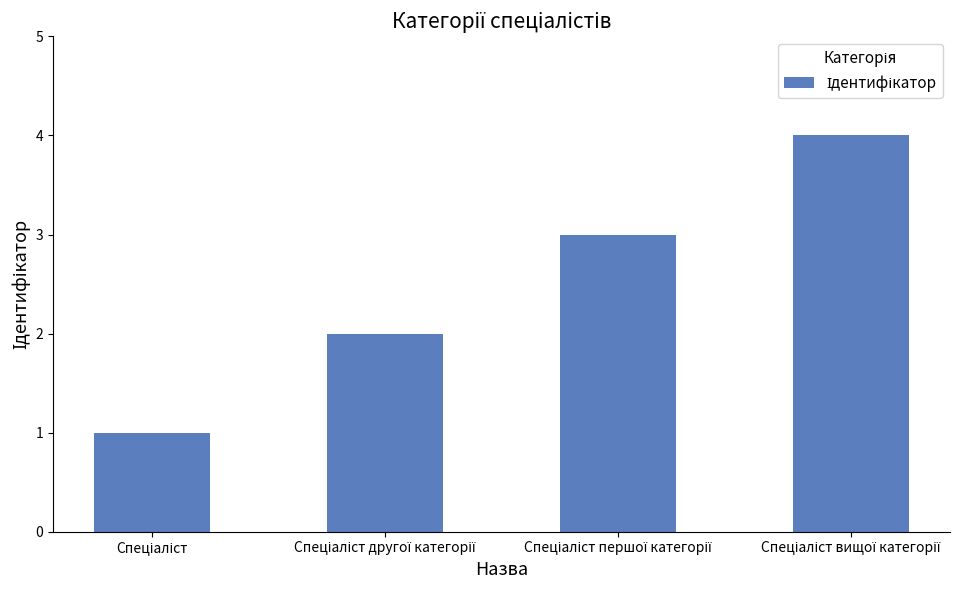

What is the difference between the second highest and second lowest values?

1